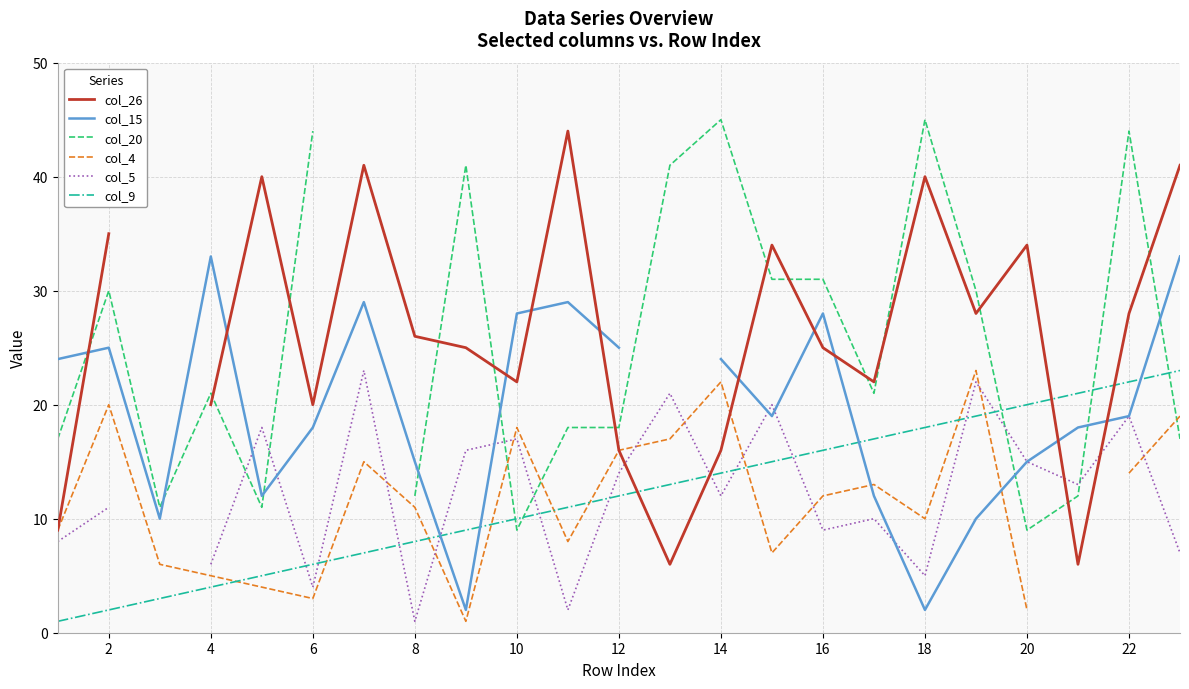

Between 21 and 14, which is larger?

14